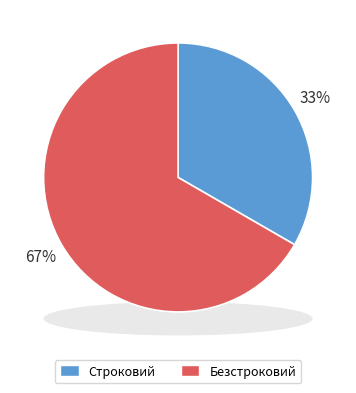

Which category has the biggest portion of the pie?

Безстроковий